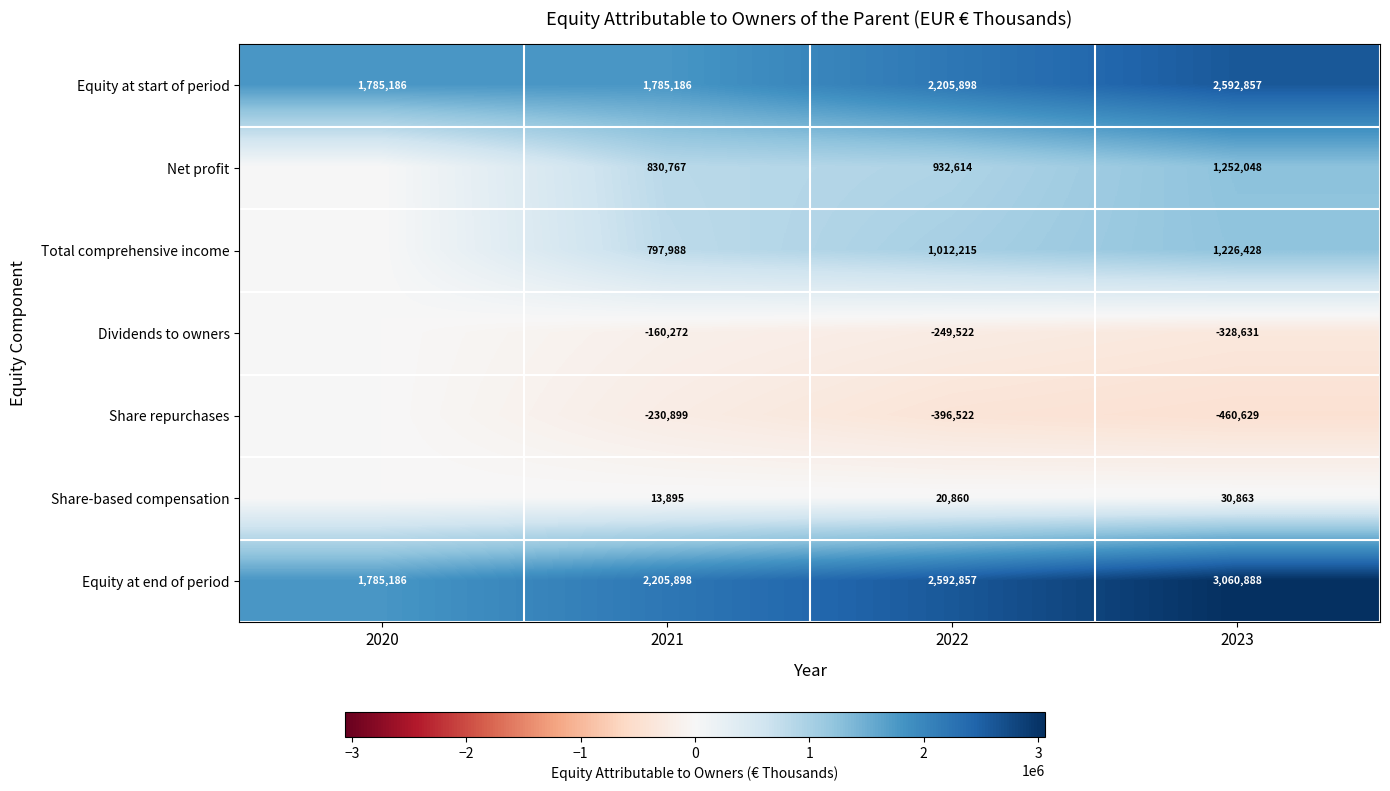

What is the difference between the maximum and minimum values in the Equity at start of period series?

807671